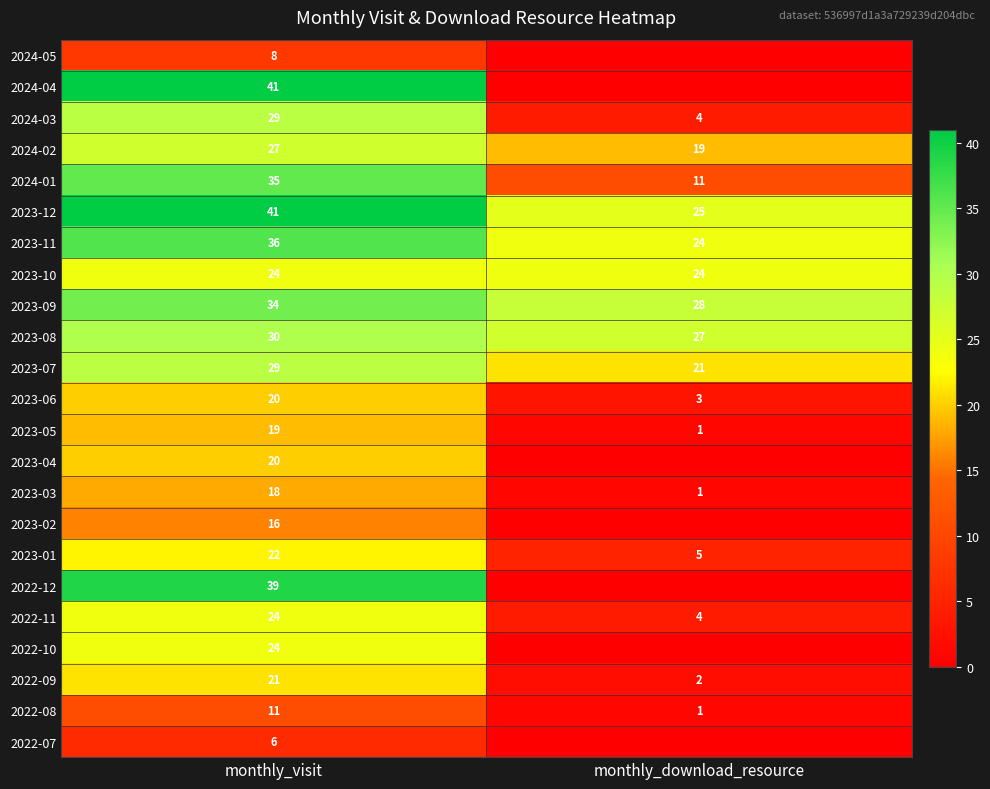

Count the number of categories in the chart.

2